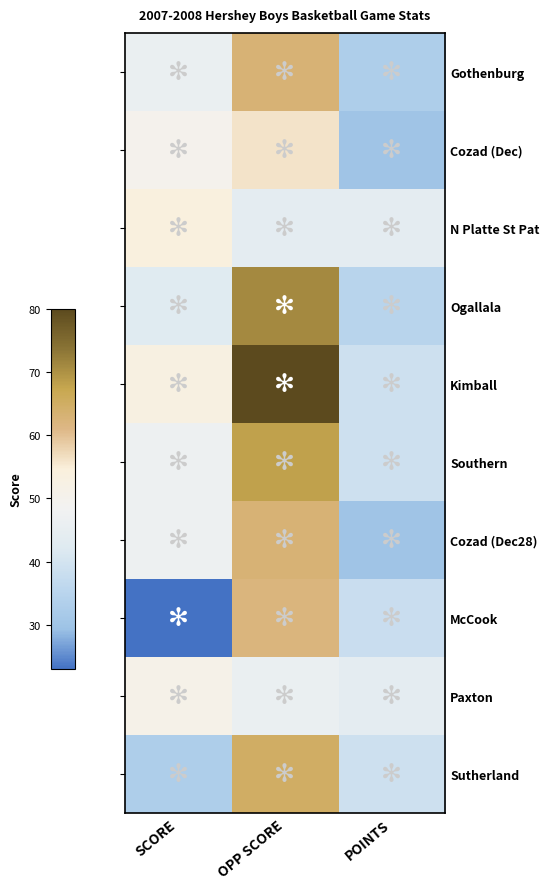

List the series in order of their peak value, highest first.

Kimball, Ogallala, Southern, Sutherland, Gothenburg, Cozad (Dec28), McCook, Cozad (Dec), N Platte St Pat, Paxton